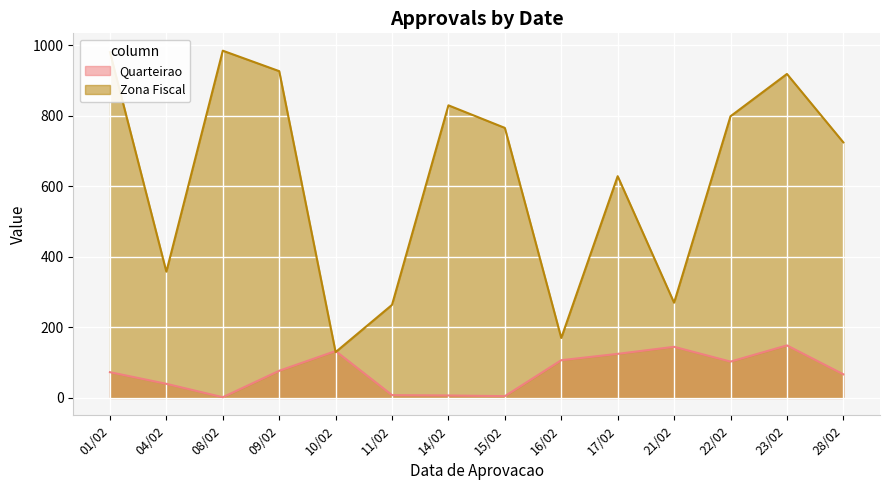

Which series has the largest total across all categories?

Zona Fiscal